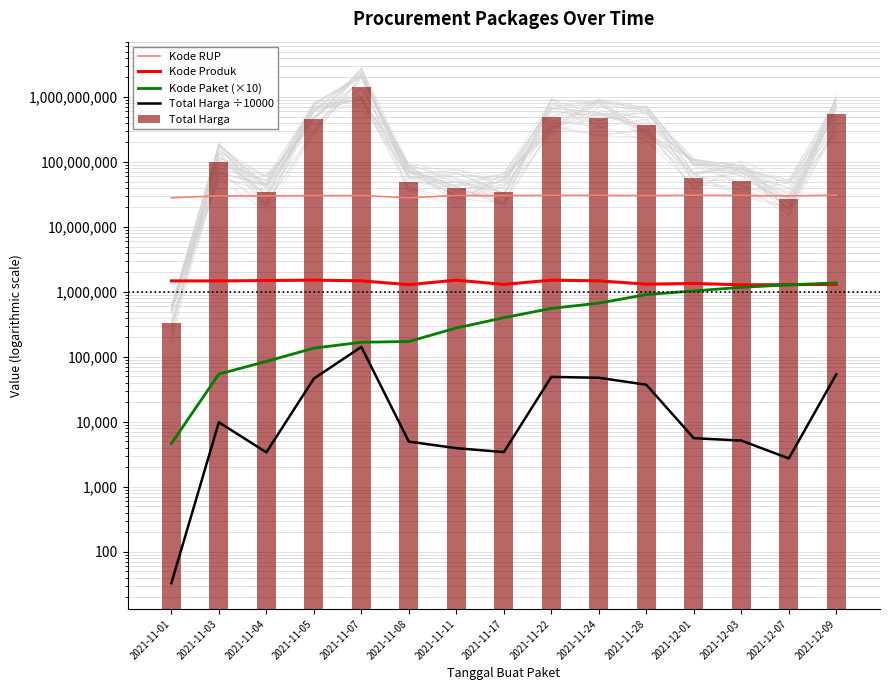

What is the difference between the Total Harga values at 2021-11-11 and 2021-11-08?

10290040